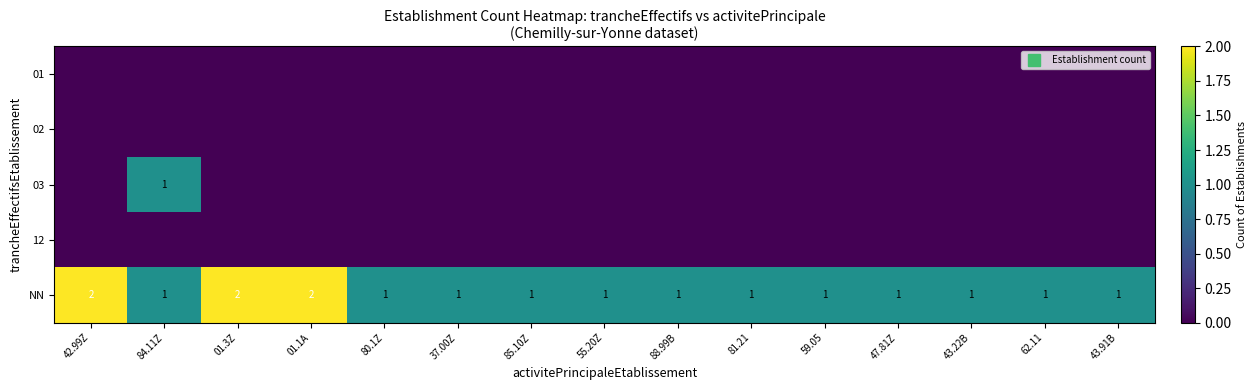

How many data points does each series have?

15